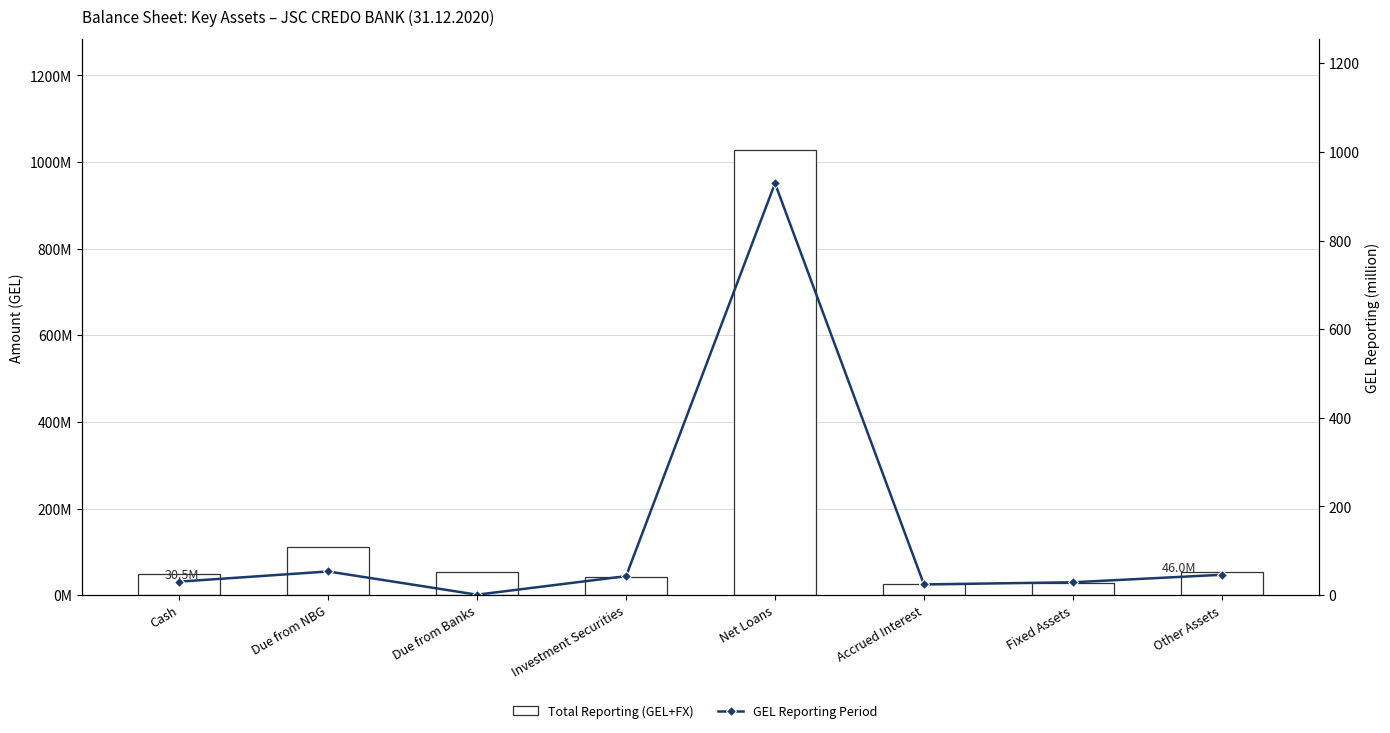

At which label does Total Reporting (GEL+FX) first exceed 53391002?

Due from NBG